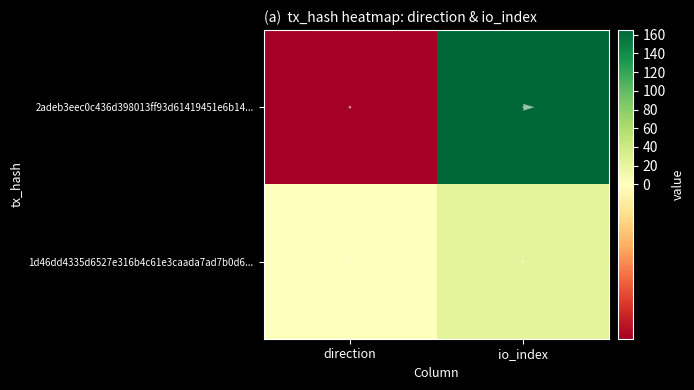

Rank the series at 1 from highest to lowest value.

2adeb3eec0c436d398013ff93d61419451e6b14, 1d46dd4335d6527e316b4c61e3caada7ad7b0d6